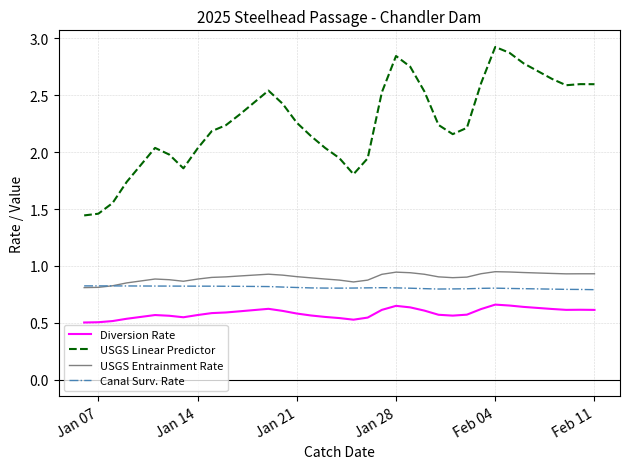

True or false: USGS Linear Predictor and Diversion Rate intersect in this chart.

False